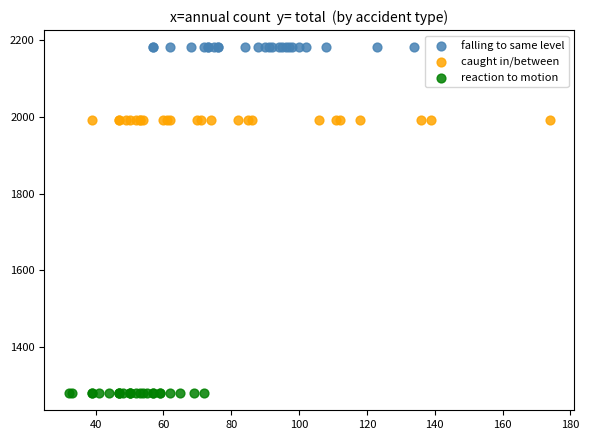

Which series reaches the maximum Y coordinate?

falling to same level